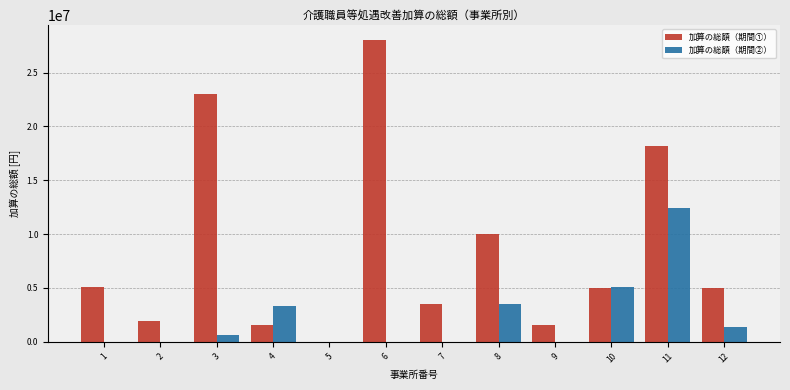

Which series has the largest total across all categories?

加算の総額（期間①）